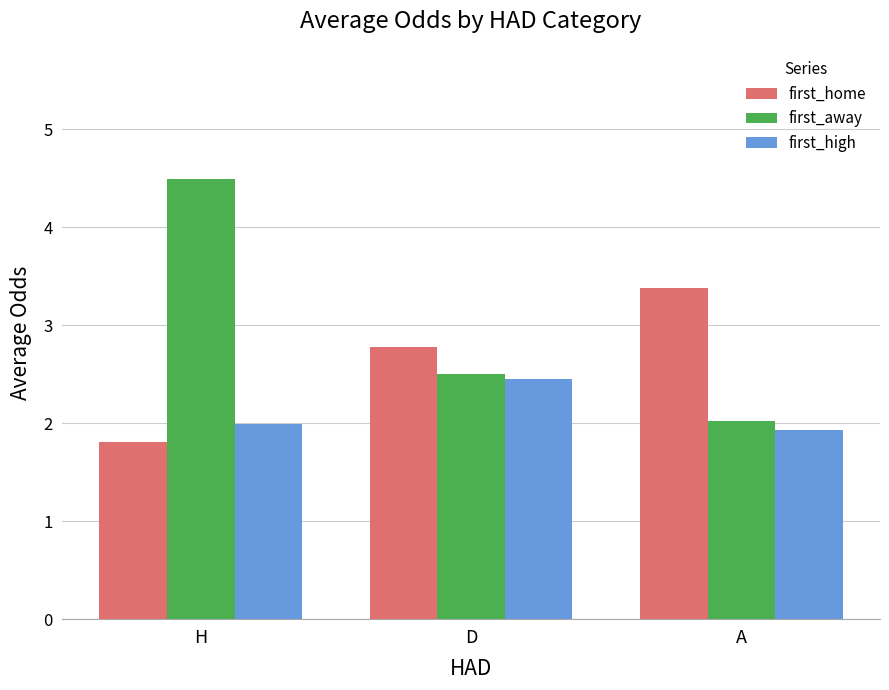

What is the difference between the highest and lowest values at A?

1.5